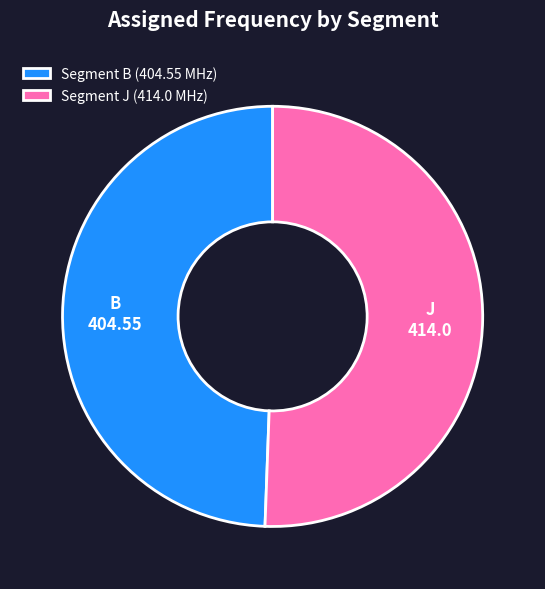

Rank the categories by value from lowest to highest.

Segment B (404.55 MHz), Segment J (414.0 MHz)